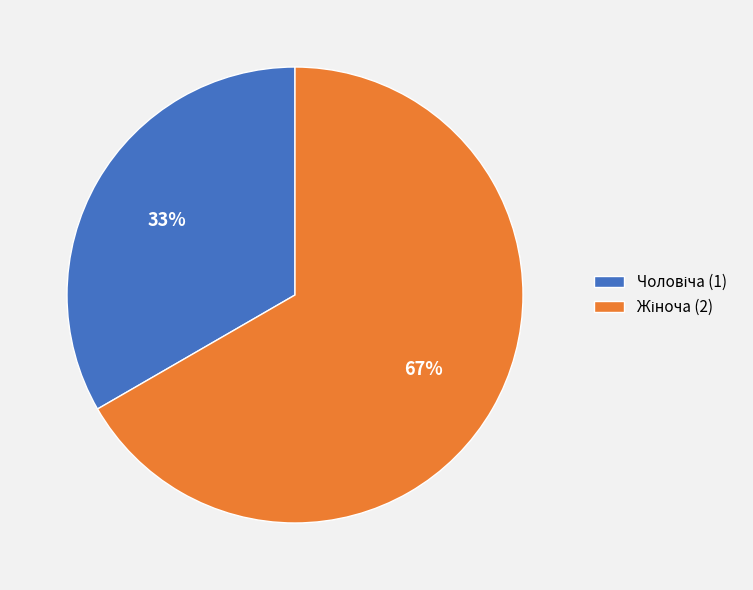

Count the number of slices in the pie.

2